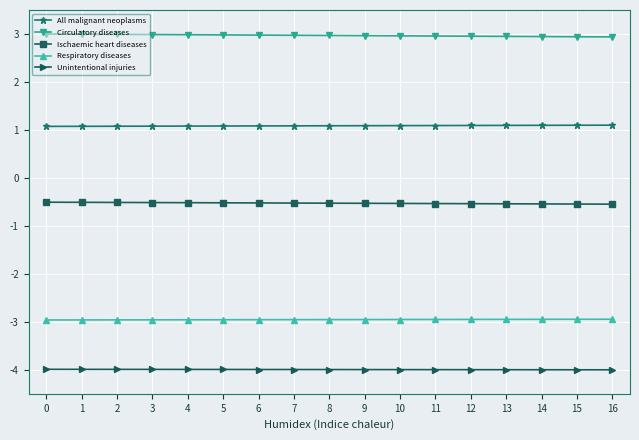

Is the value of Ischaemic heart diseases at 13 greater than the value of Unintentional injuries at 11?

Yes